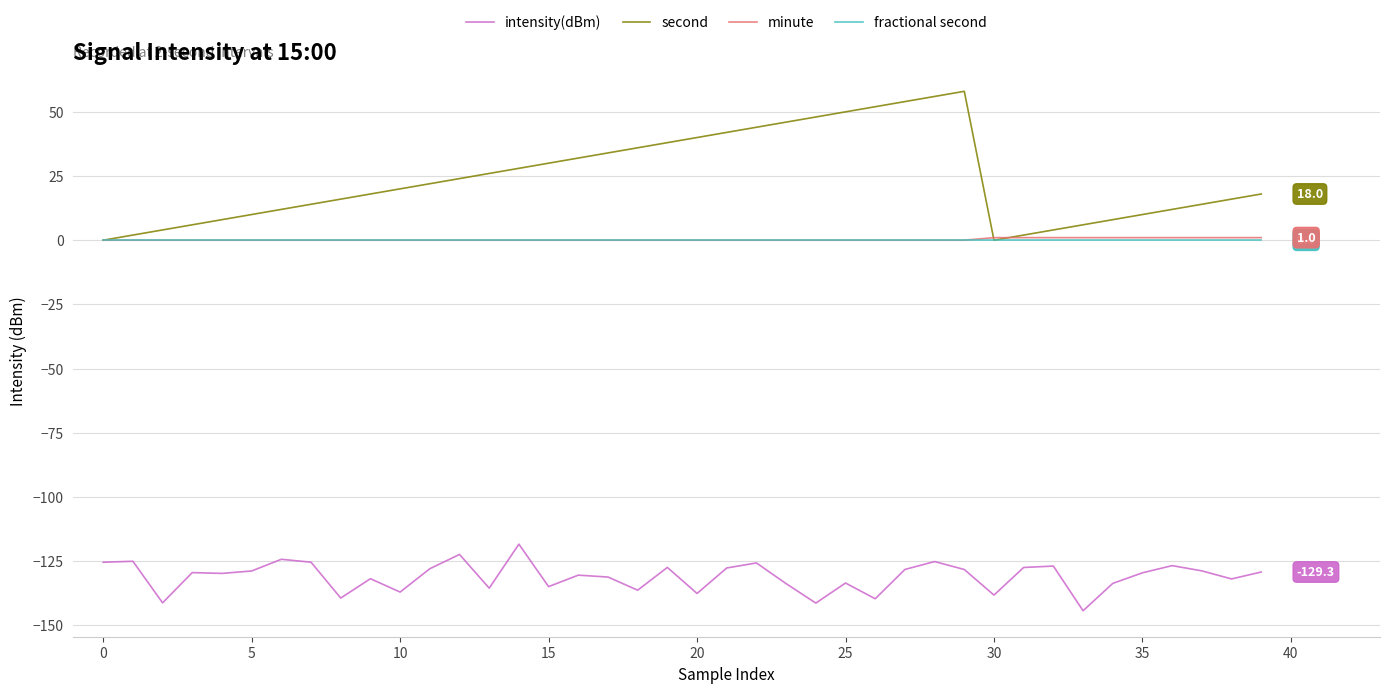

What is the smallest value displayed?

-144.4